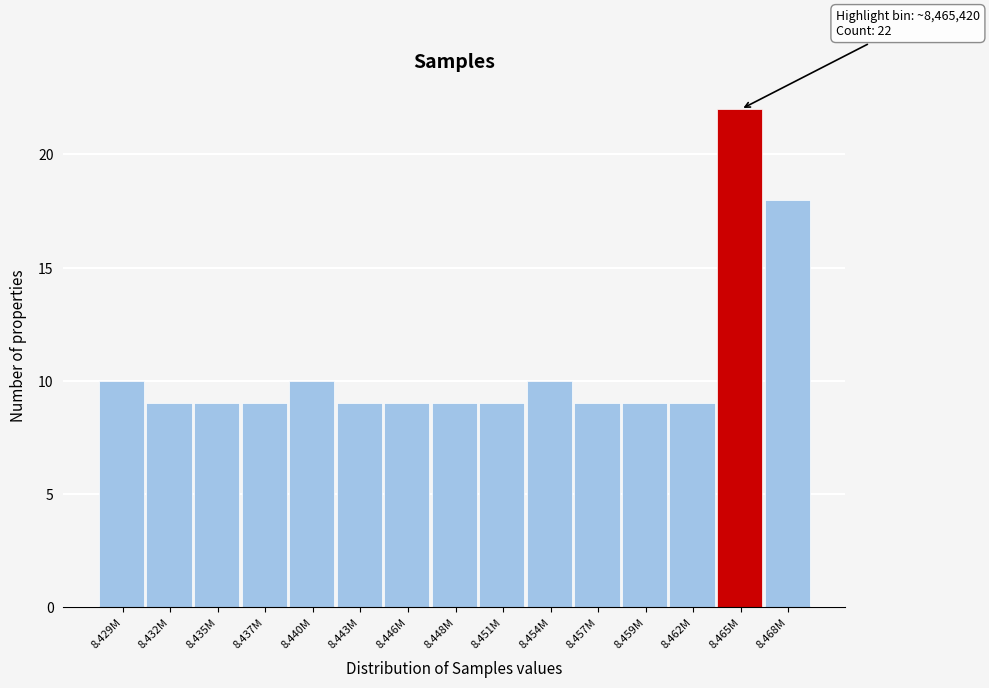

Reading left to right, what are all the values shown in this chart?

10	9	9	9	10	9	9	9	9	10	9	9	9	22	18